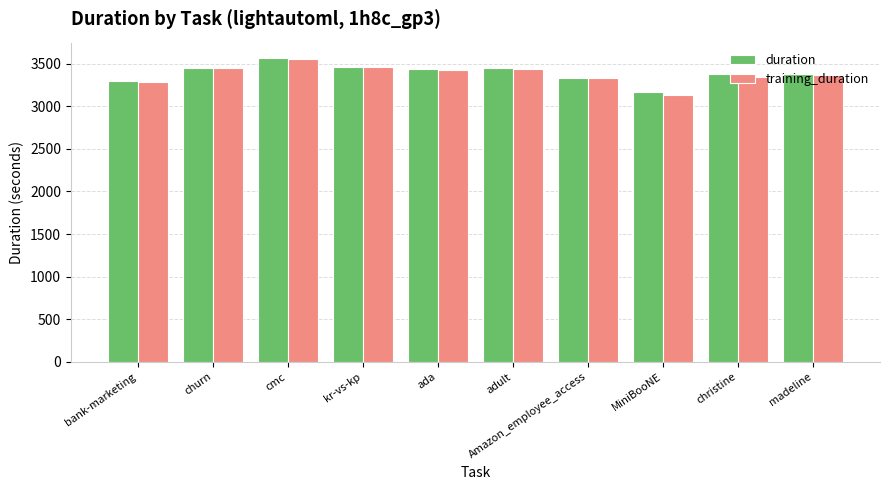

What is the lowest value of the training_duration series?

3135.5